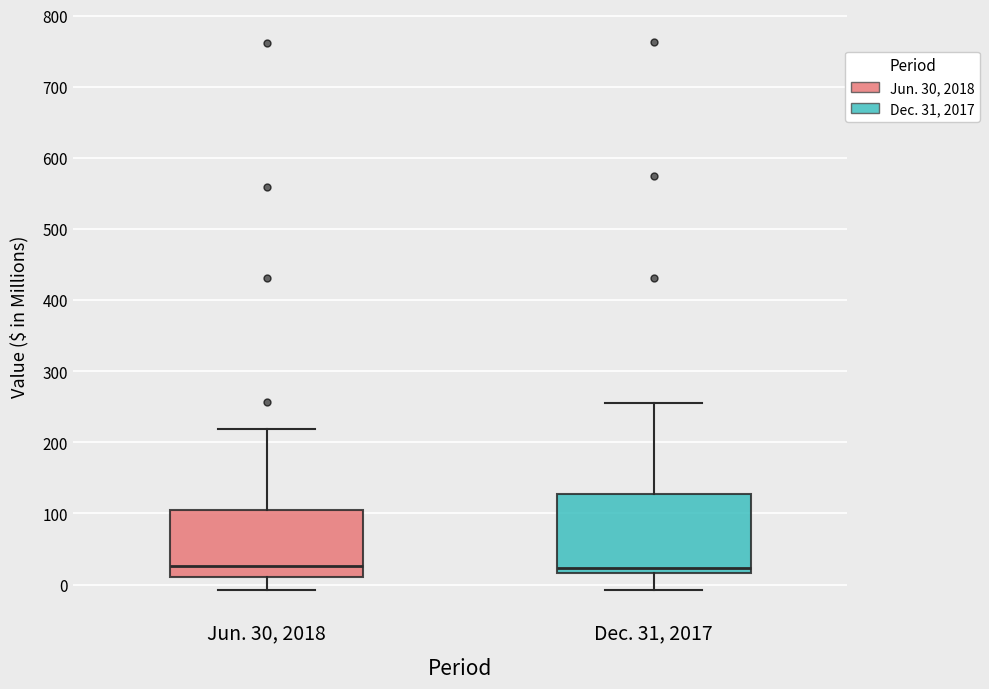

Reading left to right, transcribe this box plot: for each box, give where its median line is, the range the box spans, and where its two whiskers end, as read against the y-axis. The values are not printed on the chart, so give them approximately, as read against the axis.

Jun. 30, 2018: median 30, box 10 to 110, whiskers -10 to 220
Dec. 31, 2017: median 20 (just above the box's lower edge), box 20 to 130, whiskers -10 to 250